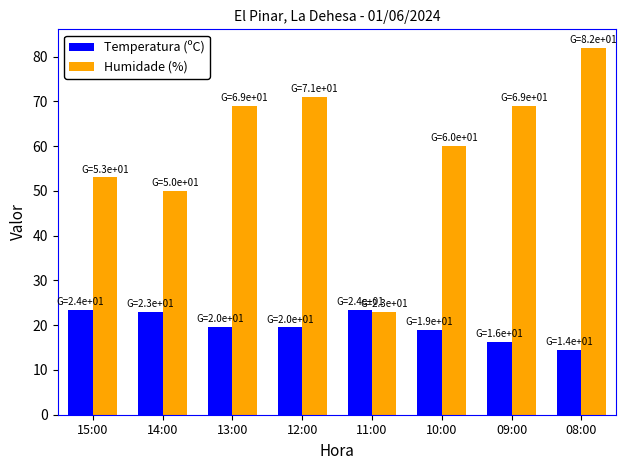

Which series changed the most between 14:00 and 08:00?

Humidade (%)